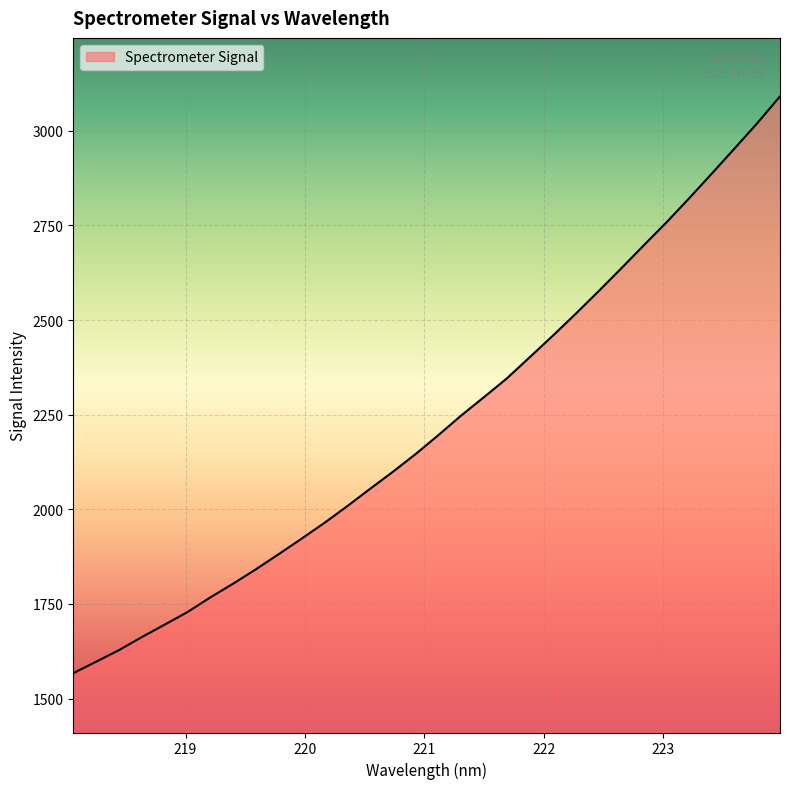

What is the smallest value displayed?

1567.2